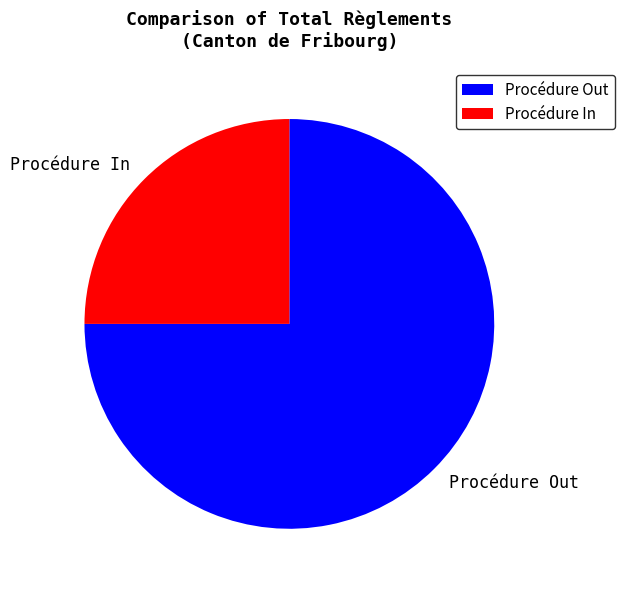

The Procédure In slice represents 25% of the pie. True or false?

True